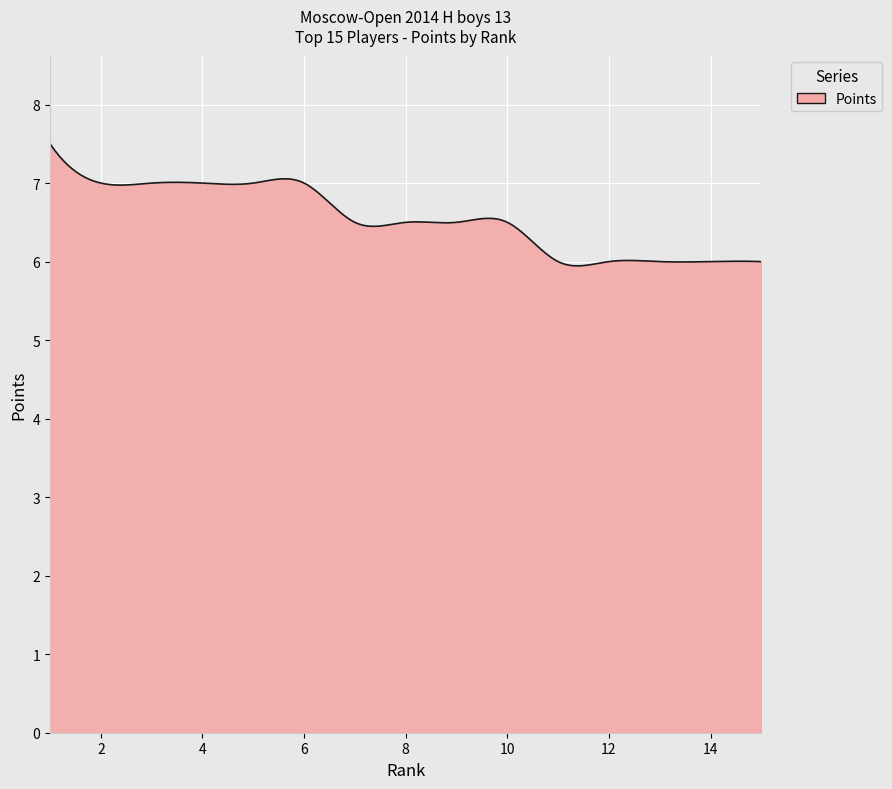

True or false: there are more than 0 points higher than both neighbors.

True